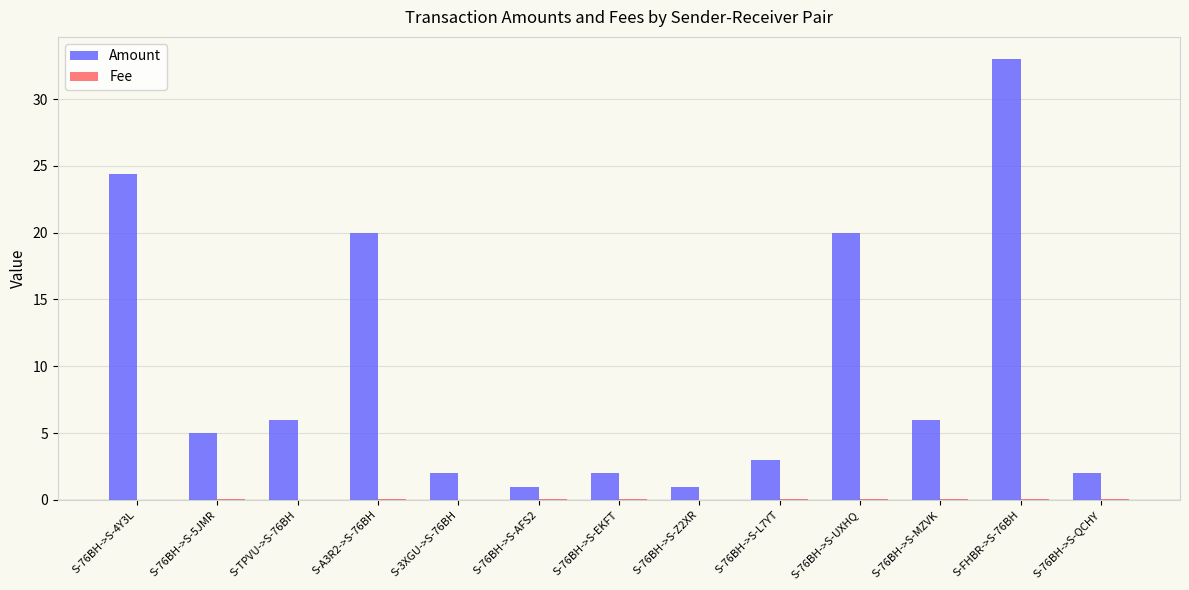

True or false: Amount has a value of 0.8 at S-3XGU->S-76BH.

False